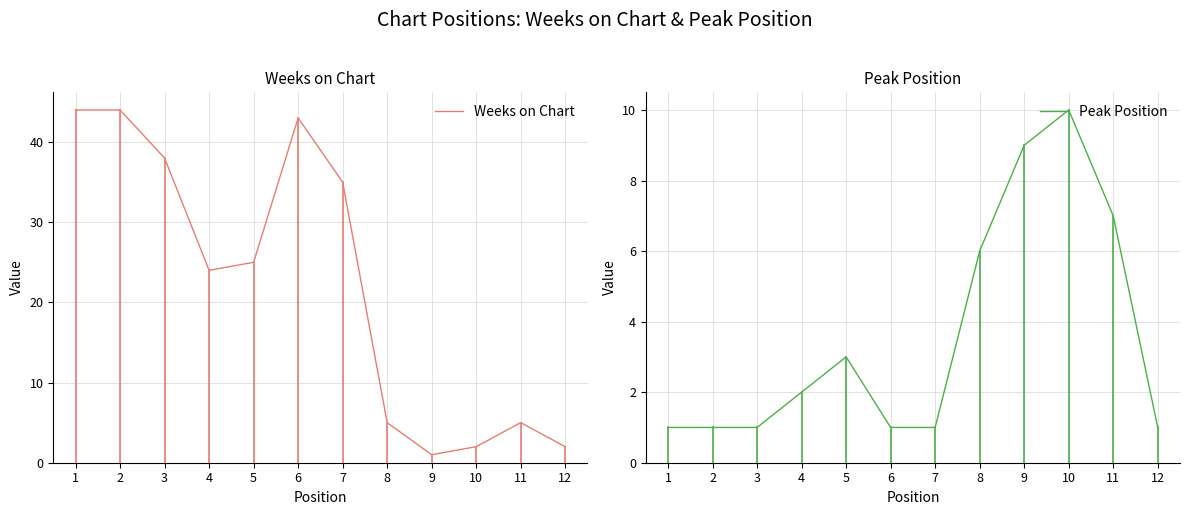

At which label does Weeks on Chart reach its minimum?

9